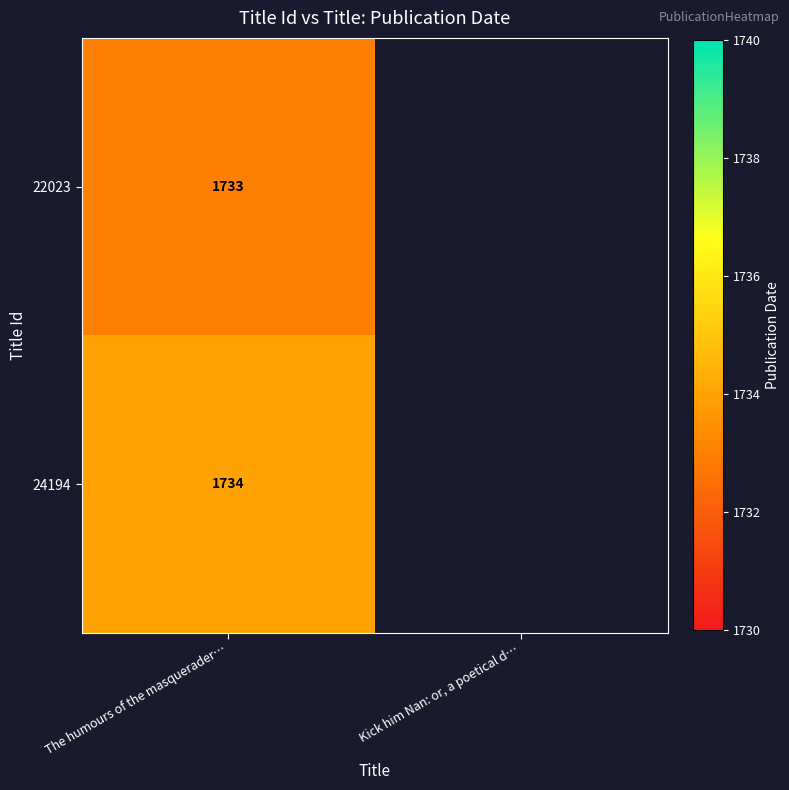

True or false: 22023 has a value of 3027 at The humours of the masquerader….

False